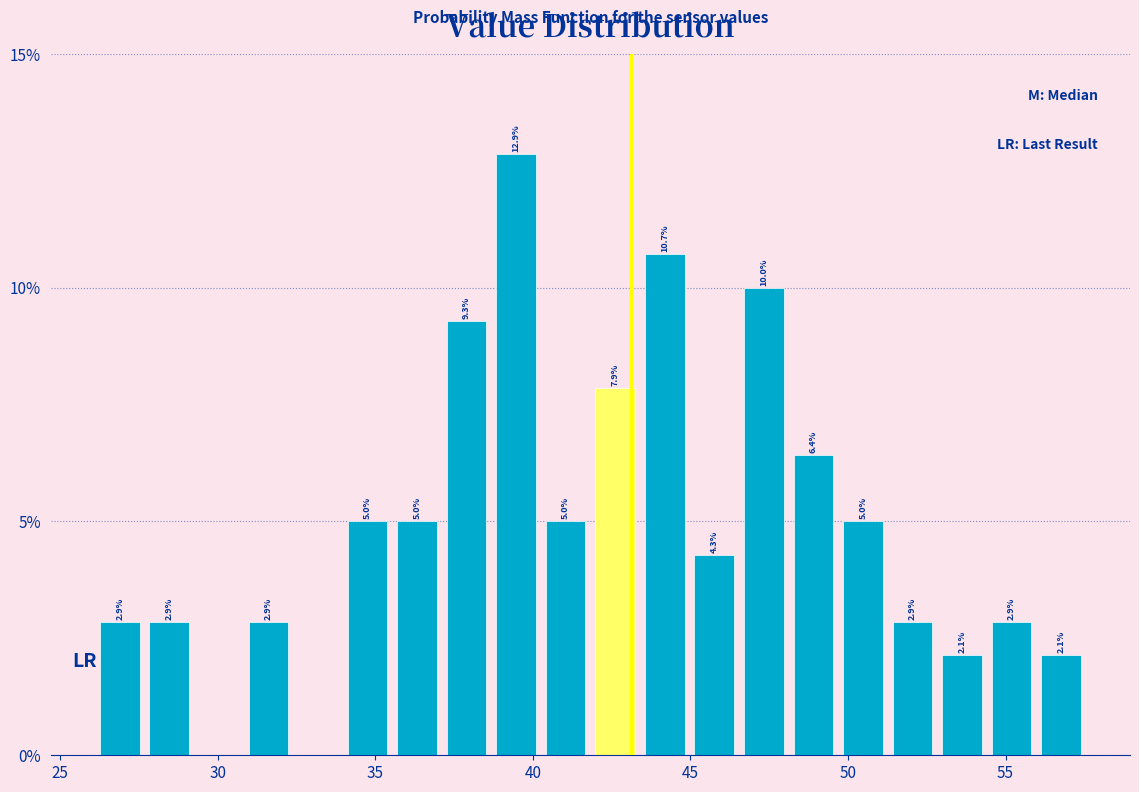

Around what value on the x-axis is the tallest bar? Give the approximate position of its centre, as read against the axis.

39.5